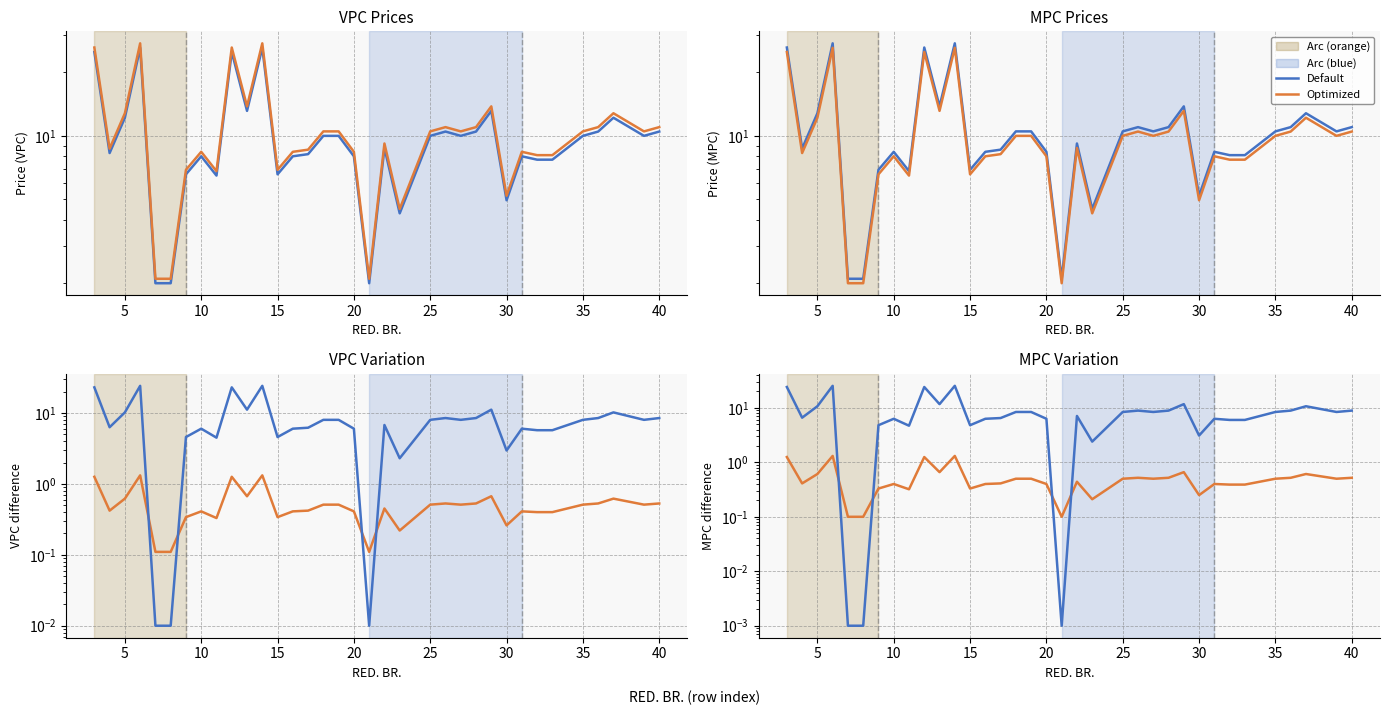

Is it true that Optimized equals 0.5 at 40?

True